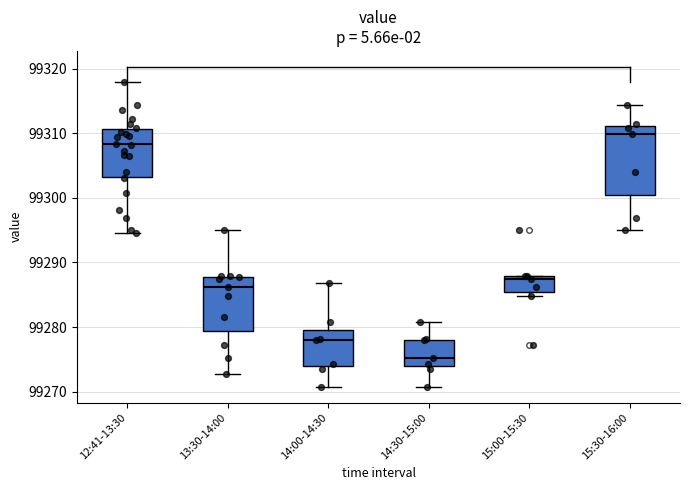

Which box's median line is the lowest?

14:30-15:00